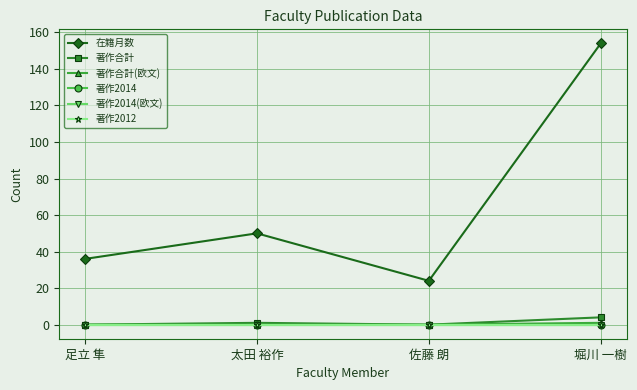

True or false: 在籍月数 and 著作合計 cross at least once.

False